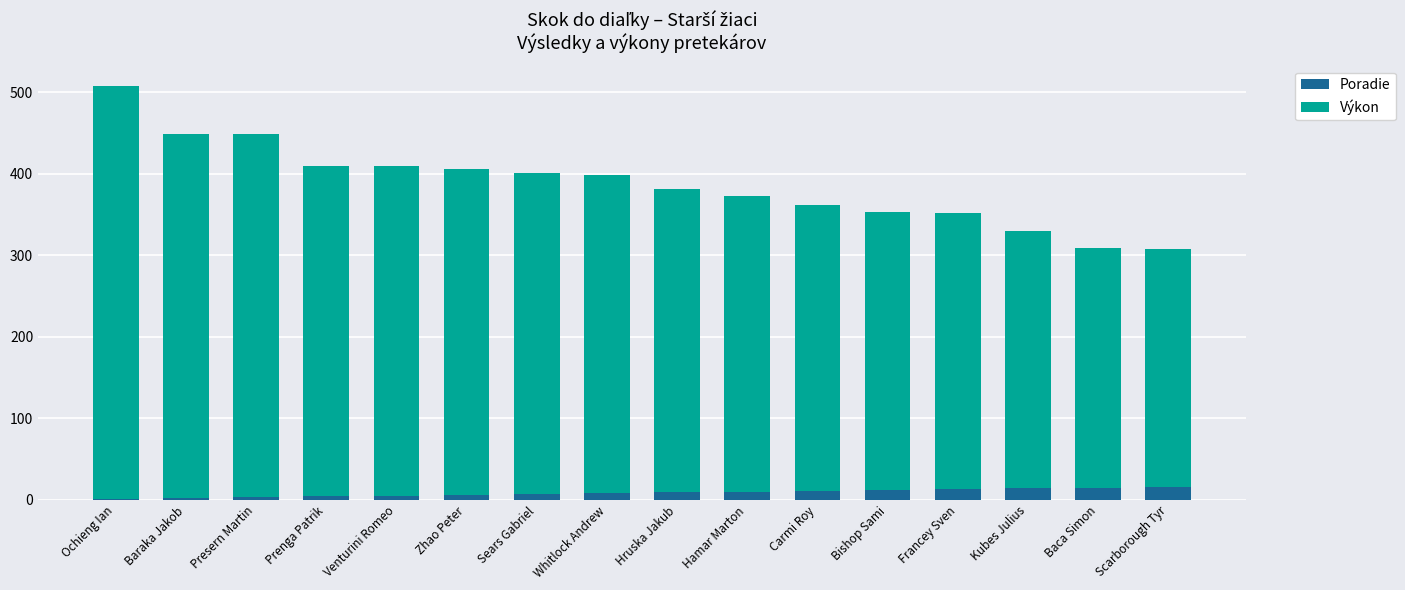

True or false: Poradie has a value of 16 at Scarborough Tyr.

True